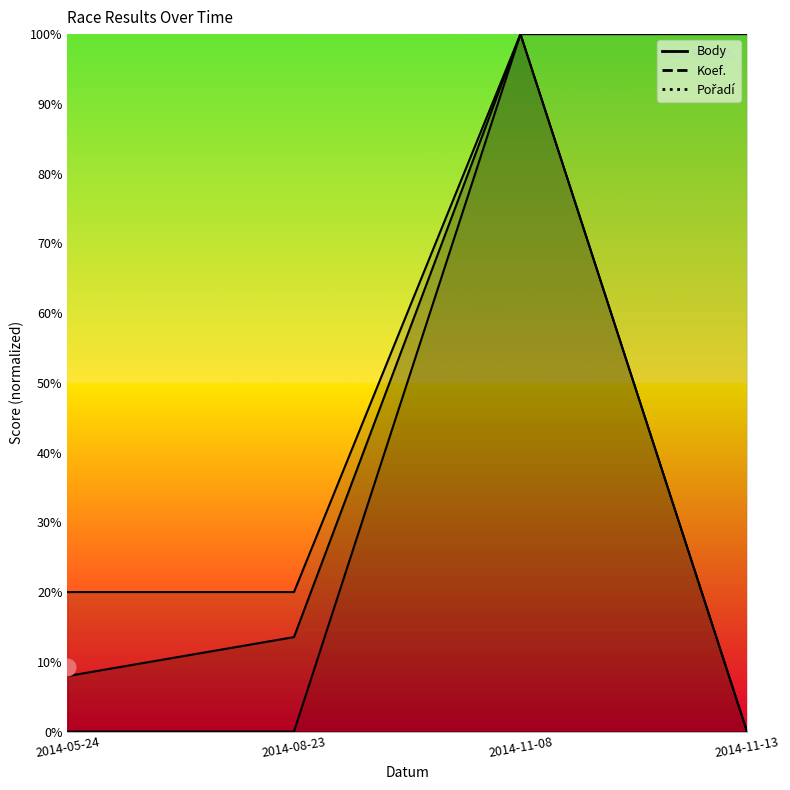

Does the chart have visible grid lines?

No